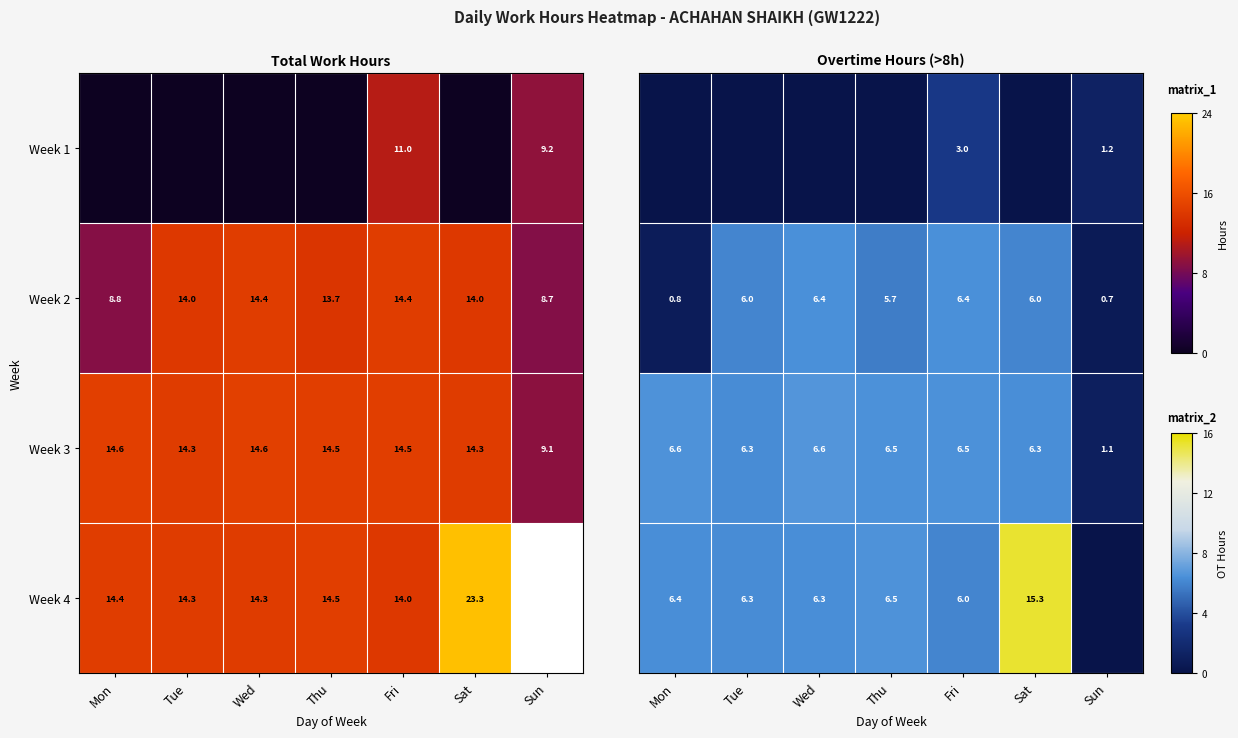

Where does the Week 3 series first go above 14?

Mon